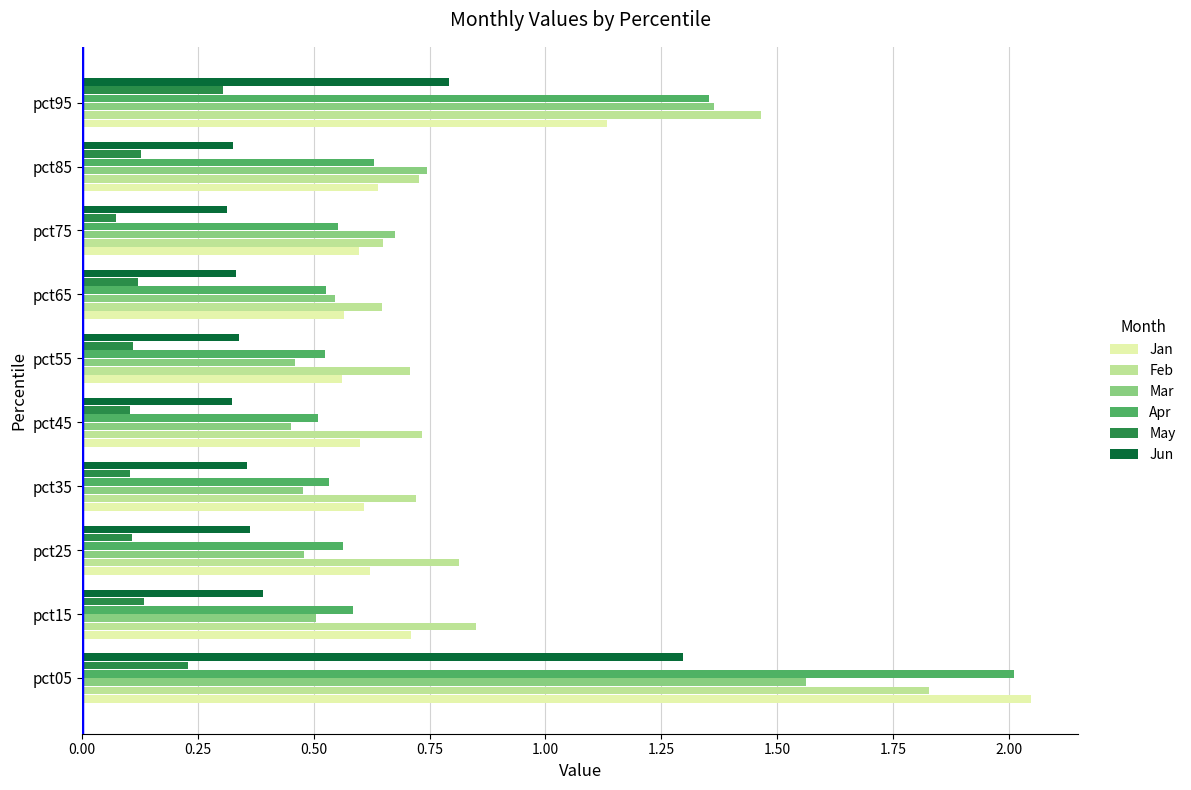

Which series has the largest total across all categories?

Feb